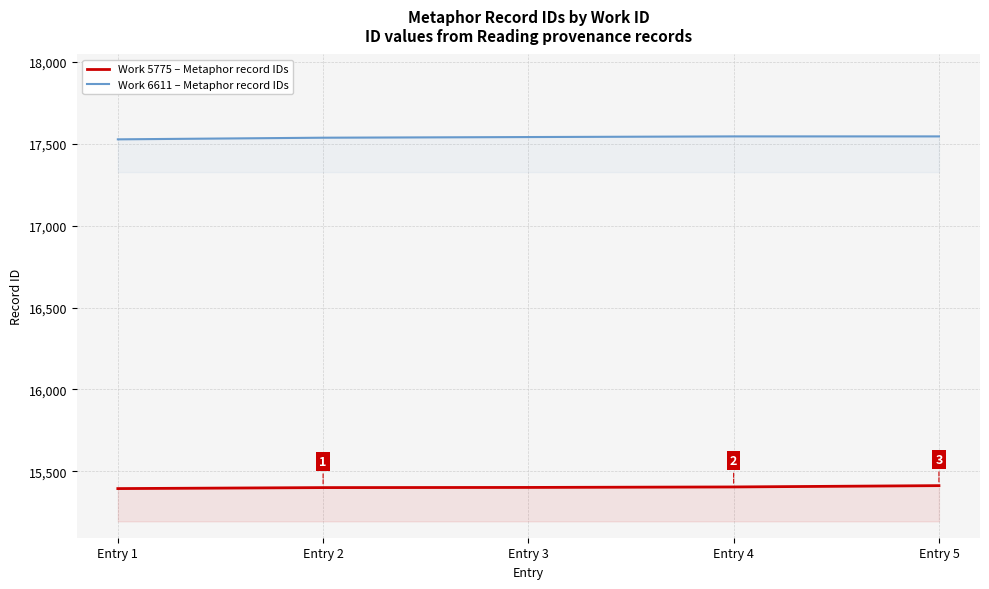

How many Work 6611 – Metaphor record IDs values are between 17537 and 17545?

4